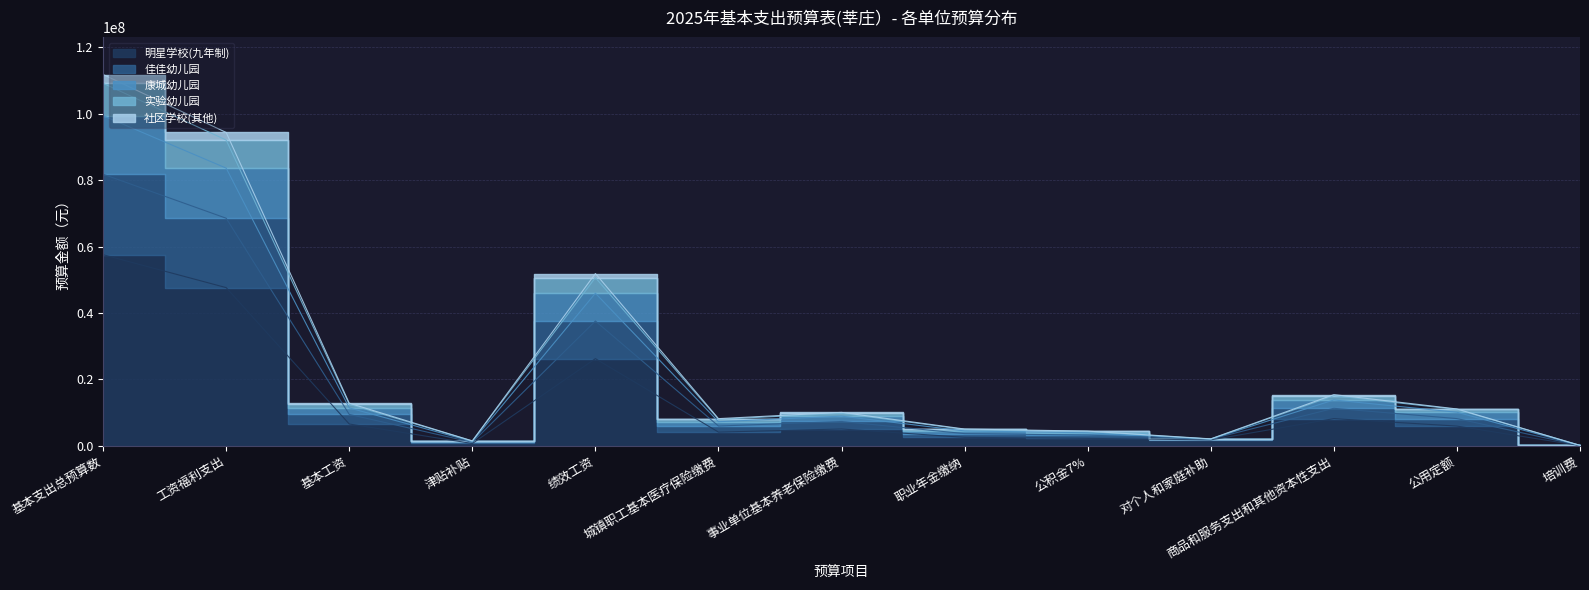

Reading right to left, extract all data points from this chart.

明星学校(九年制): 49200.0	5913680.0	8157054.9	1753960.0	2205996.0	2521138.3	5042276.6	4096849.7	26227782.0	670440.0	6541143.0	47620767.9	57531782.7
佳佳幼儿园: 107600.0	11071560.0	15389007.8	2063800.0	4392924.0	5020484.6	10040969.1	8158287.4	51857498.0	1450548.0	12809883.0	94358154.7	111810962.5
康城幼儿园: 105200.0	10937160.0	15072455.2	2008180.0	4283820.0	4895794.3	9791588.6	7955665.7	50630342.0	1418352.0	12489339.0	92076875.8	109157511.1
实验幼儿园: 94400.0	10079160.0	13778670.8	2006740.0	3893784.0	4450038.9	8900077.7	7231313.1	45924134.0	1274268.0	11386335.0	83616205.5	99401616.3
社区学校(其他): 75200.0	8168680.0	11270118.3	1991200.0	3191472.0	3647396.6	7294793.1	5927019.4	37557542.0	1018236.0	9428895.0	68521278.7	81782597.0